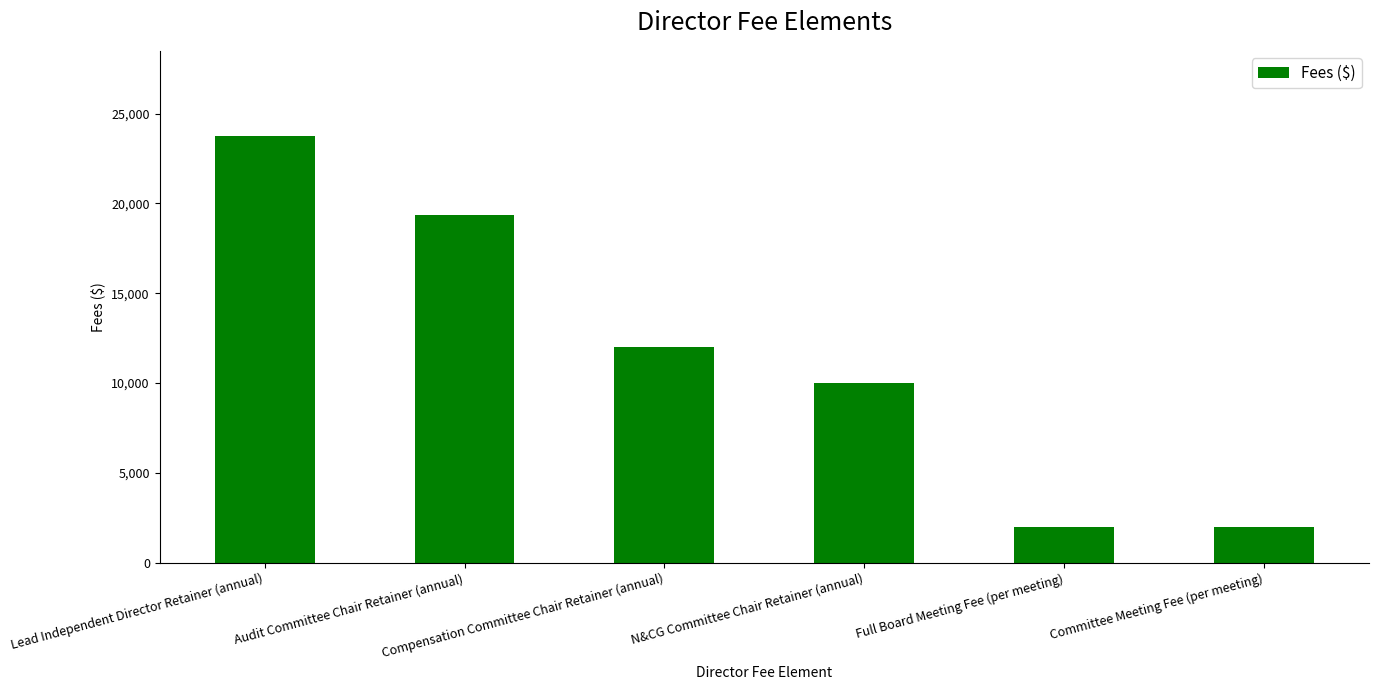

What is the minimum value shown in the chart?

2000